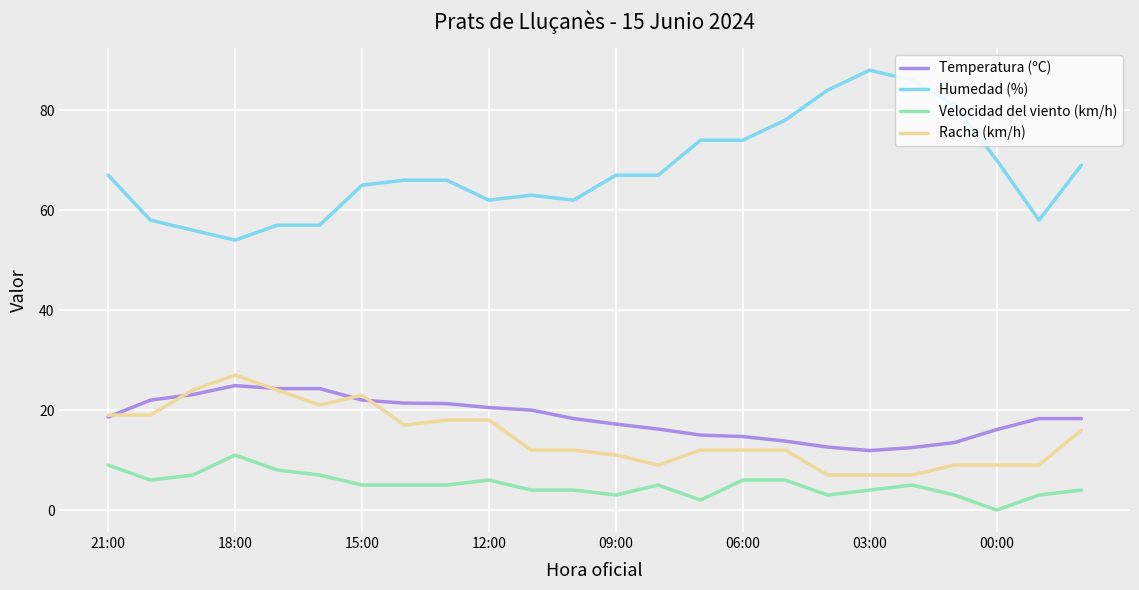

What is the lowest value of the Temperatura (ºC) series?

11.9